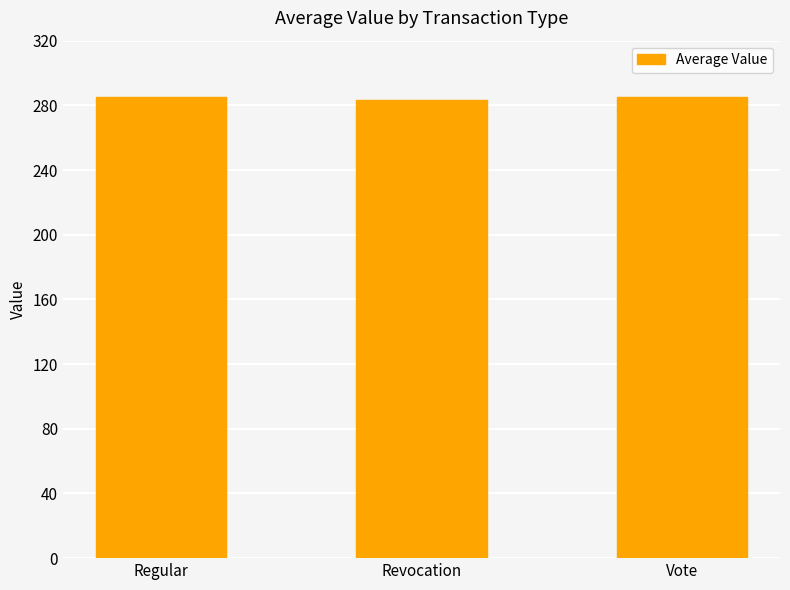

Approximately how many times larger is the value at Vote compared to Revocation?

1.0